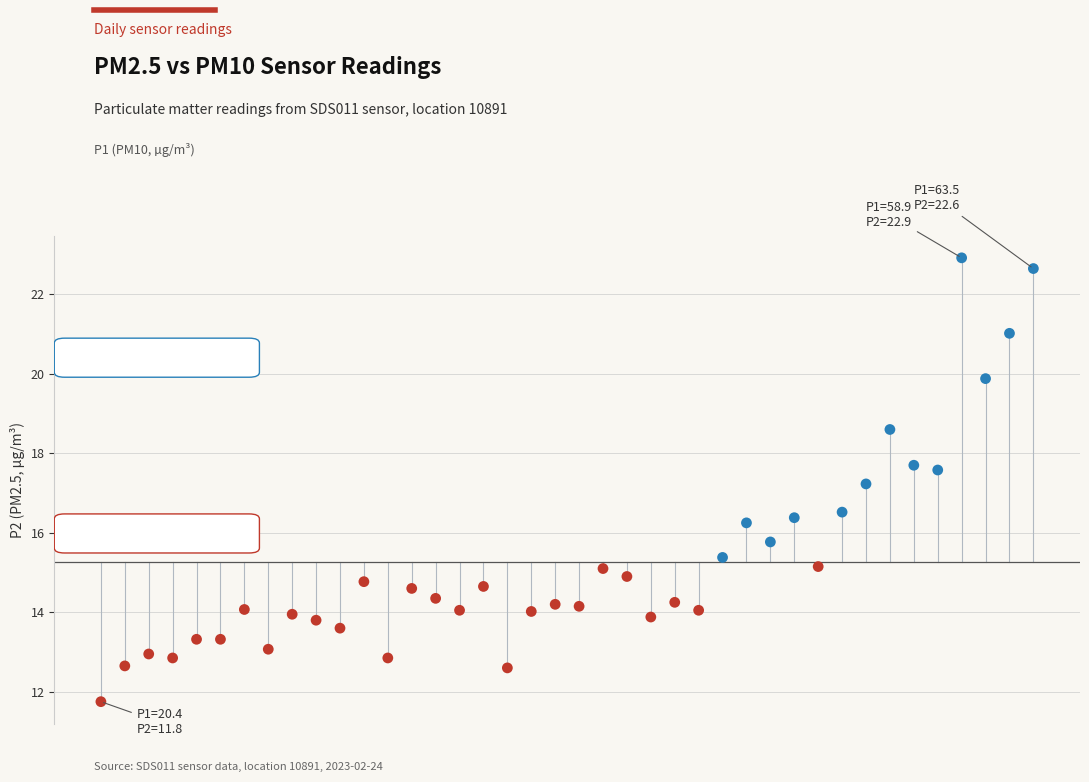

What Y value in the scatter plot is closest to 17?

17.2